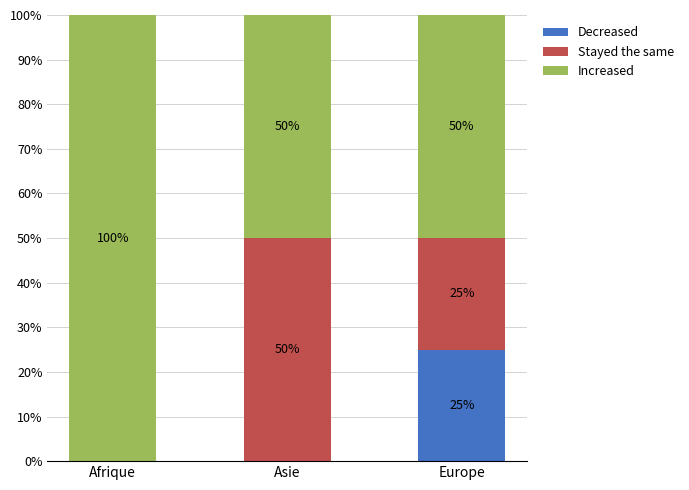

How many Decreased values are between 0 and 25?

3